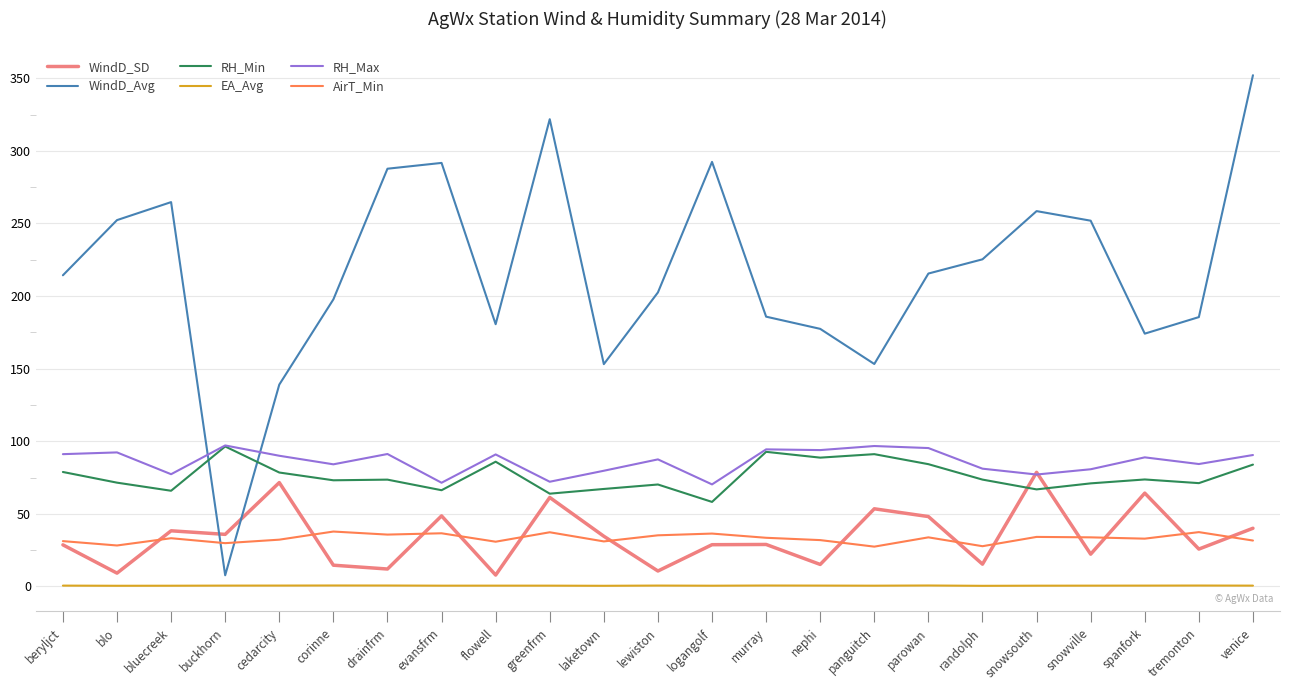

Is this an area chart (filled region under the line)?

No